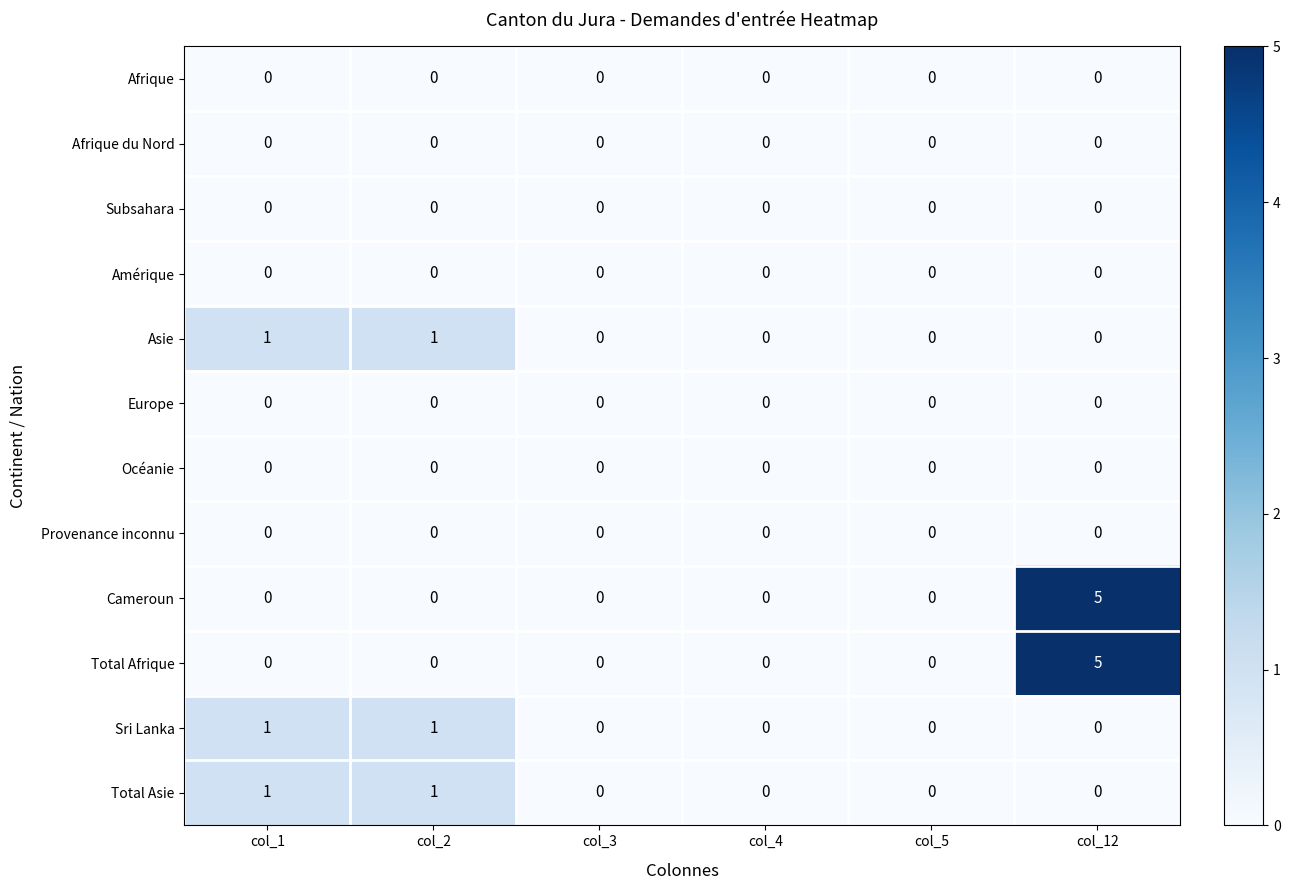

At which category is the sum across all series the highest?

col_12